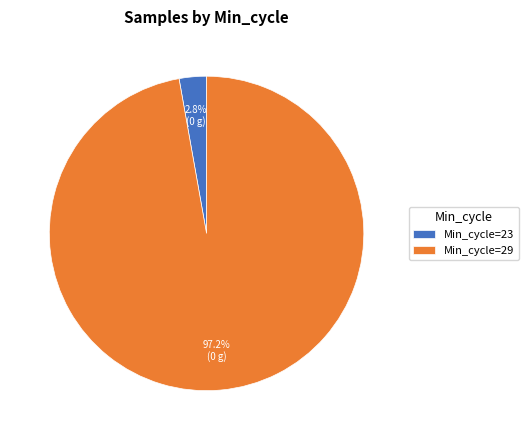

How many slices are in this pie chart?

2